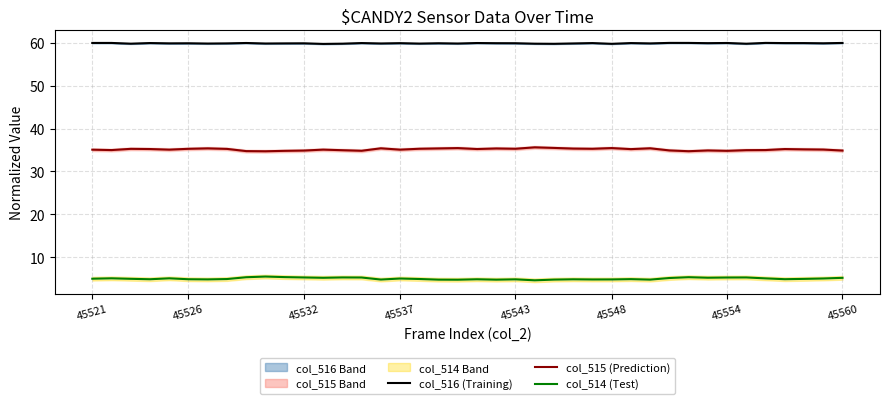

What is the difference between the maximum and minimum values in the col_514 (Test) series?

0.9